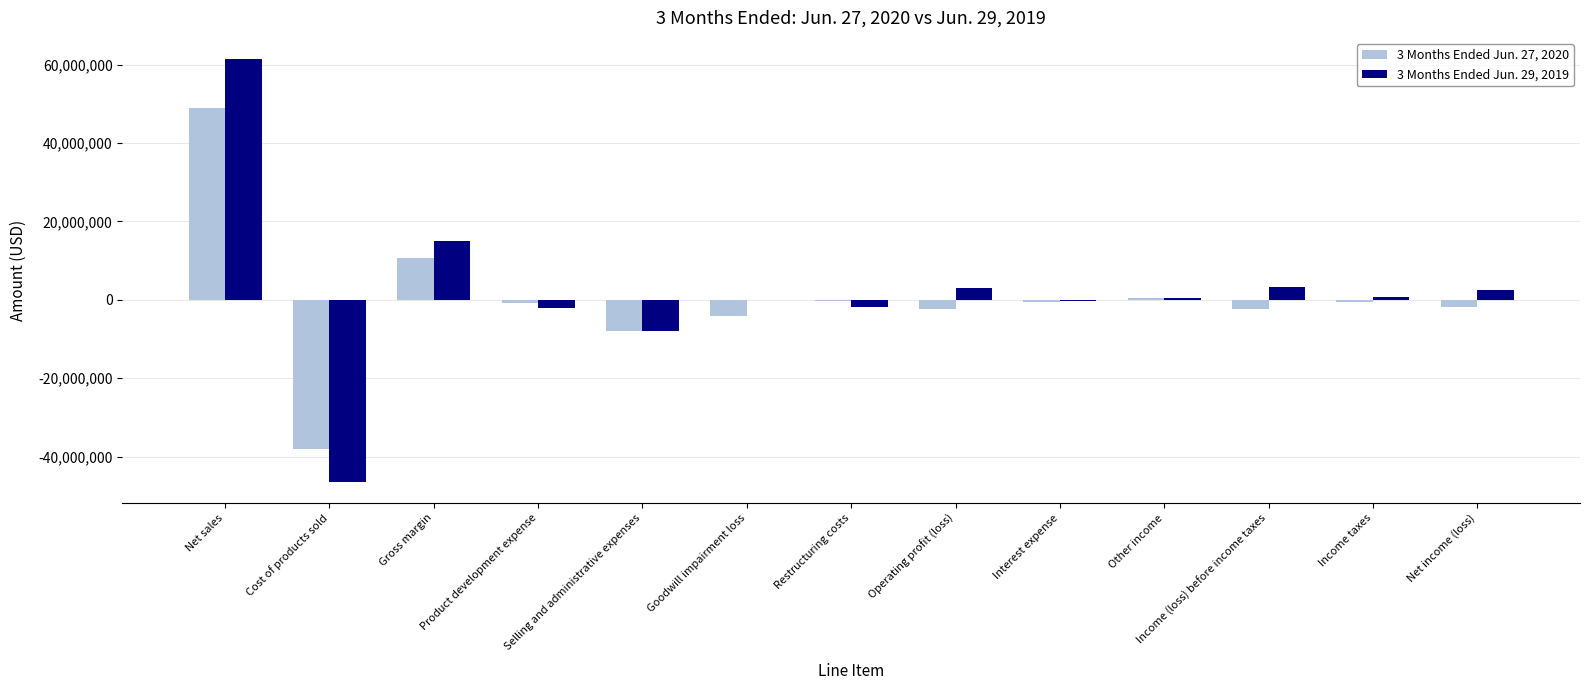

At which category does the chart reach its peak across all series?

Net sales